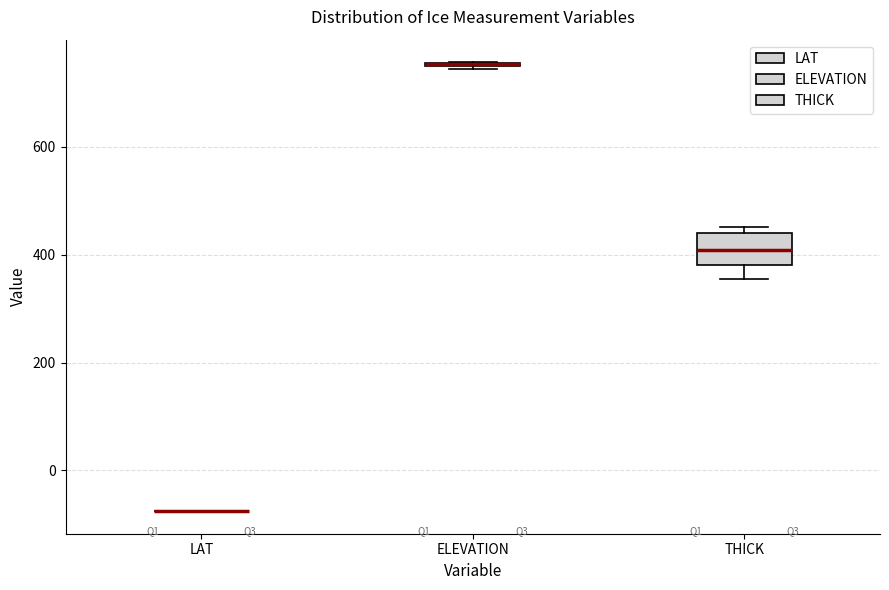

Comparing the boxes themselves (not the whiskers), which one is the tallest?

THICK